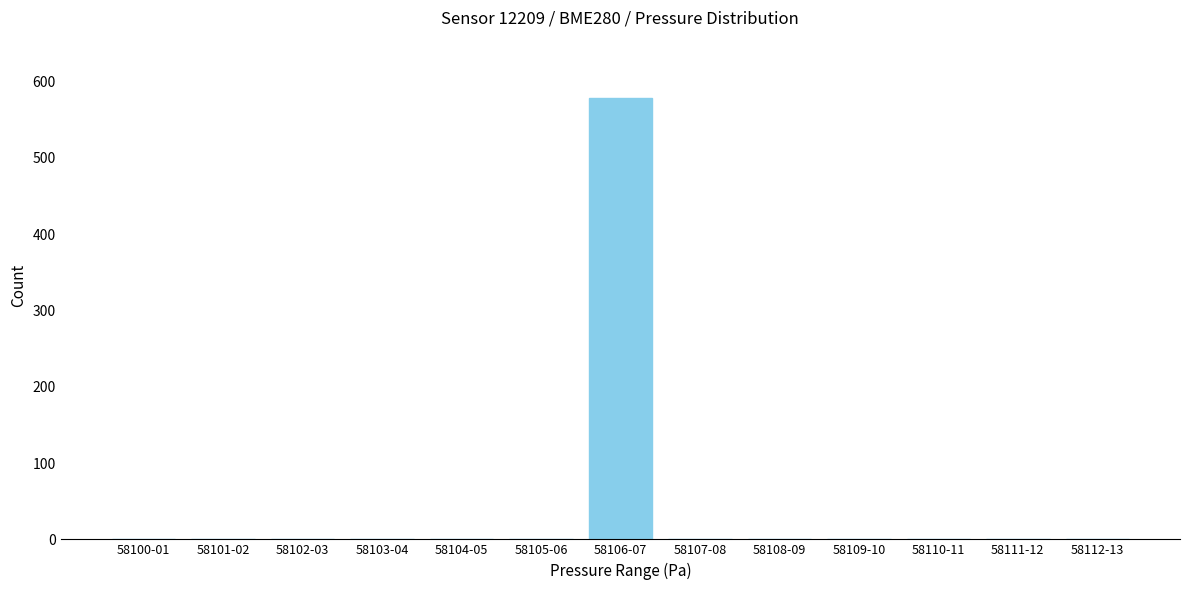

Reading right to left, transcribe all the data shown in this chart.

58112-13=0	58111-12=0	58110-11=0	58109-10=0	58108-09=0	58107-08=0	58106-07=579	58105-06=0	58104-05=0	58103-04=0	58102-03=0	58101-02=0	58100-01=0